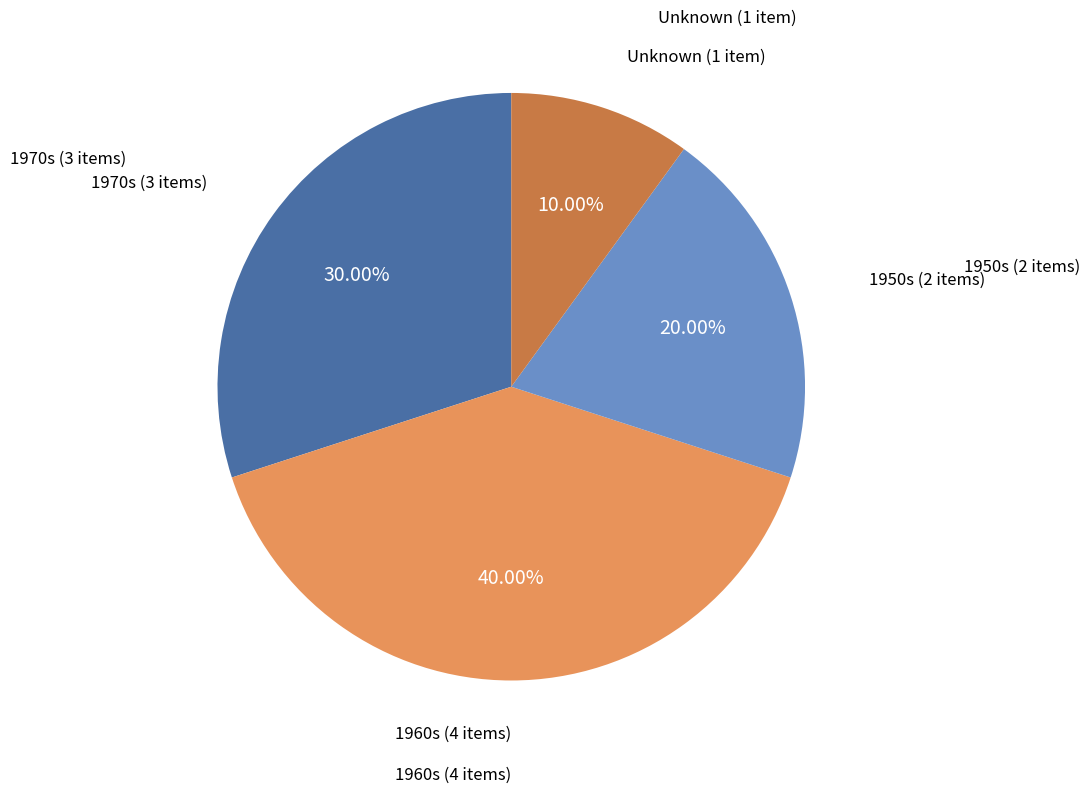

Combined, do 1970s (3 items) and 1960s (4 items) account for over 50%?

Yes